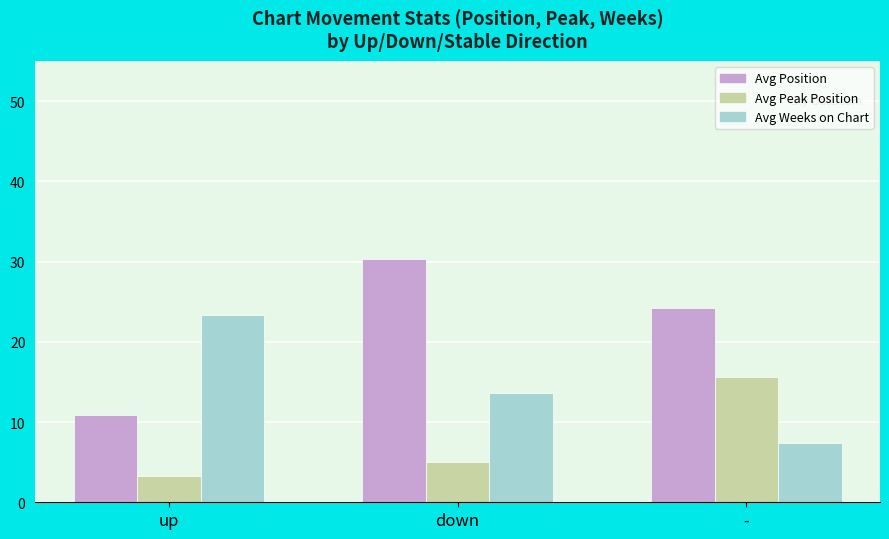

Which category has the lowest value across all series?

up